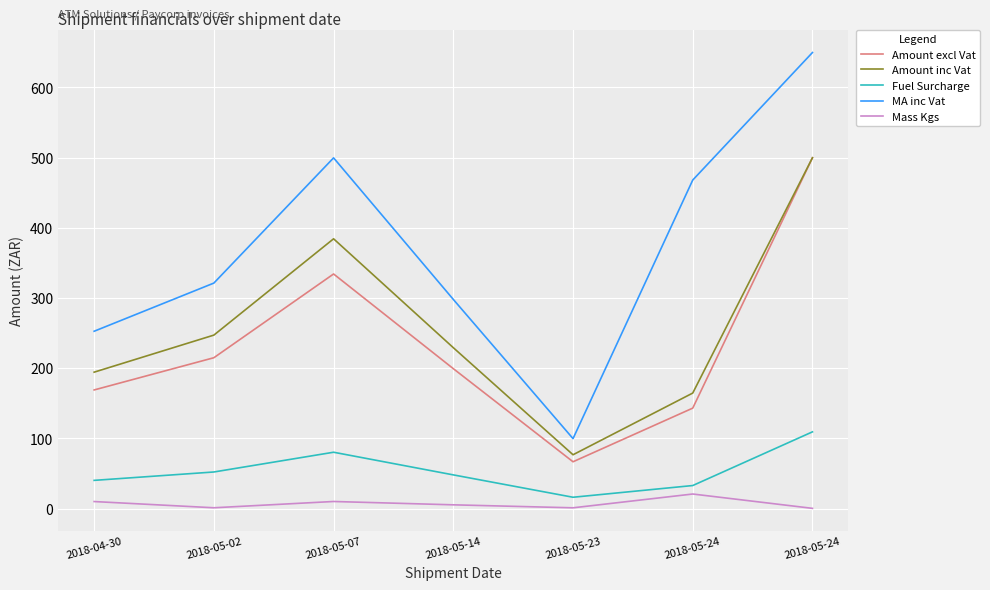

What are all the series names shown in the legend?

Amount excl Vat, Amount inc Vat, Fuel Surcharge, MA inc Vat, Mass Kgs